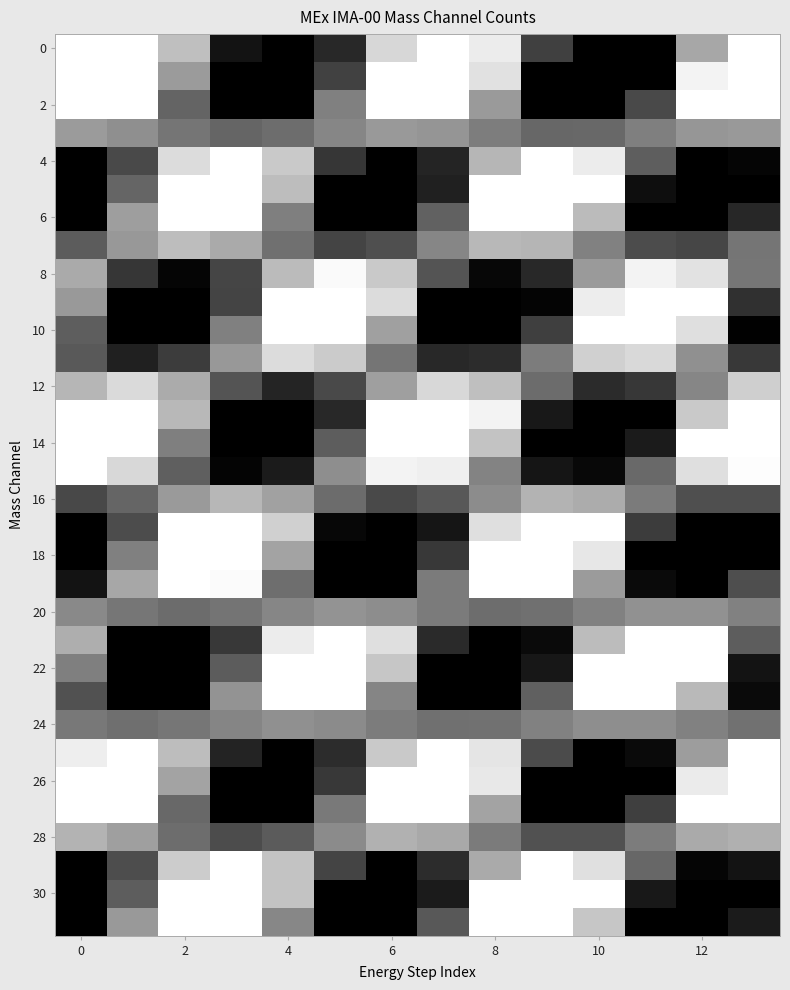

At how many categories does at least one series exceed 1?

14